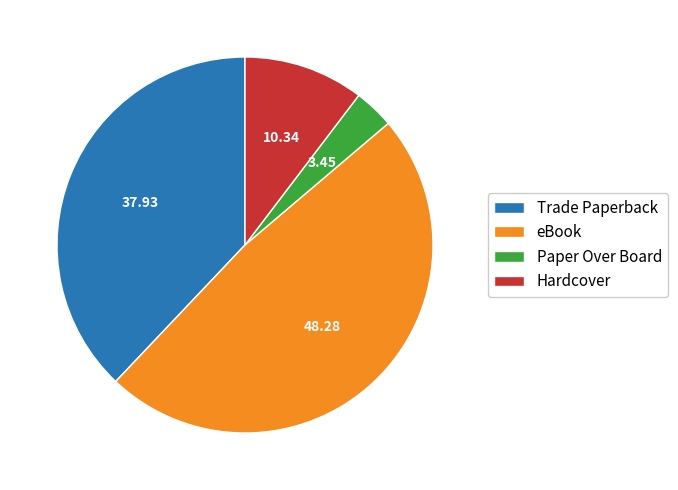

Is it true that Hardcover is 10% of the pie?

True